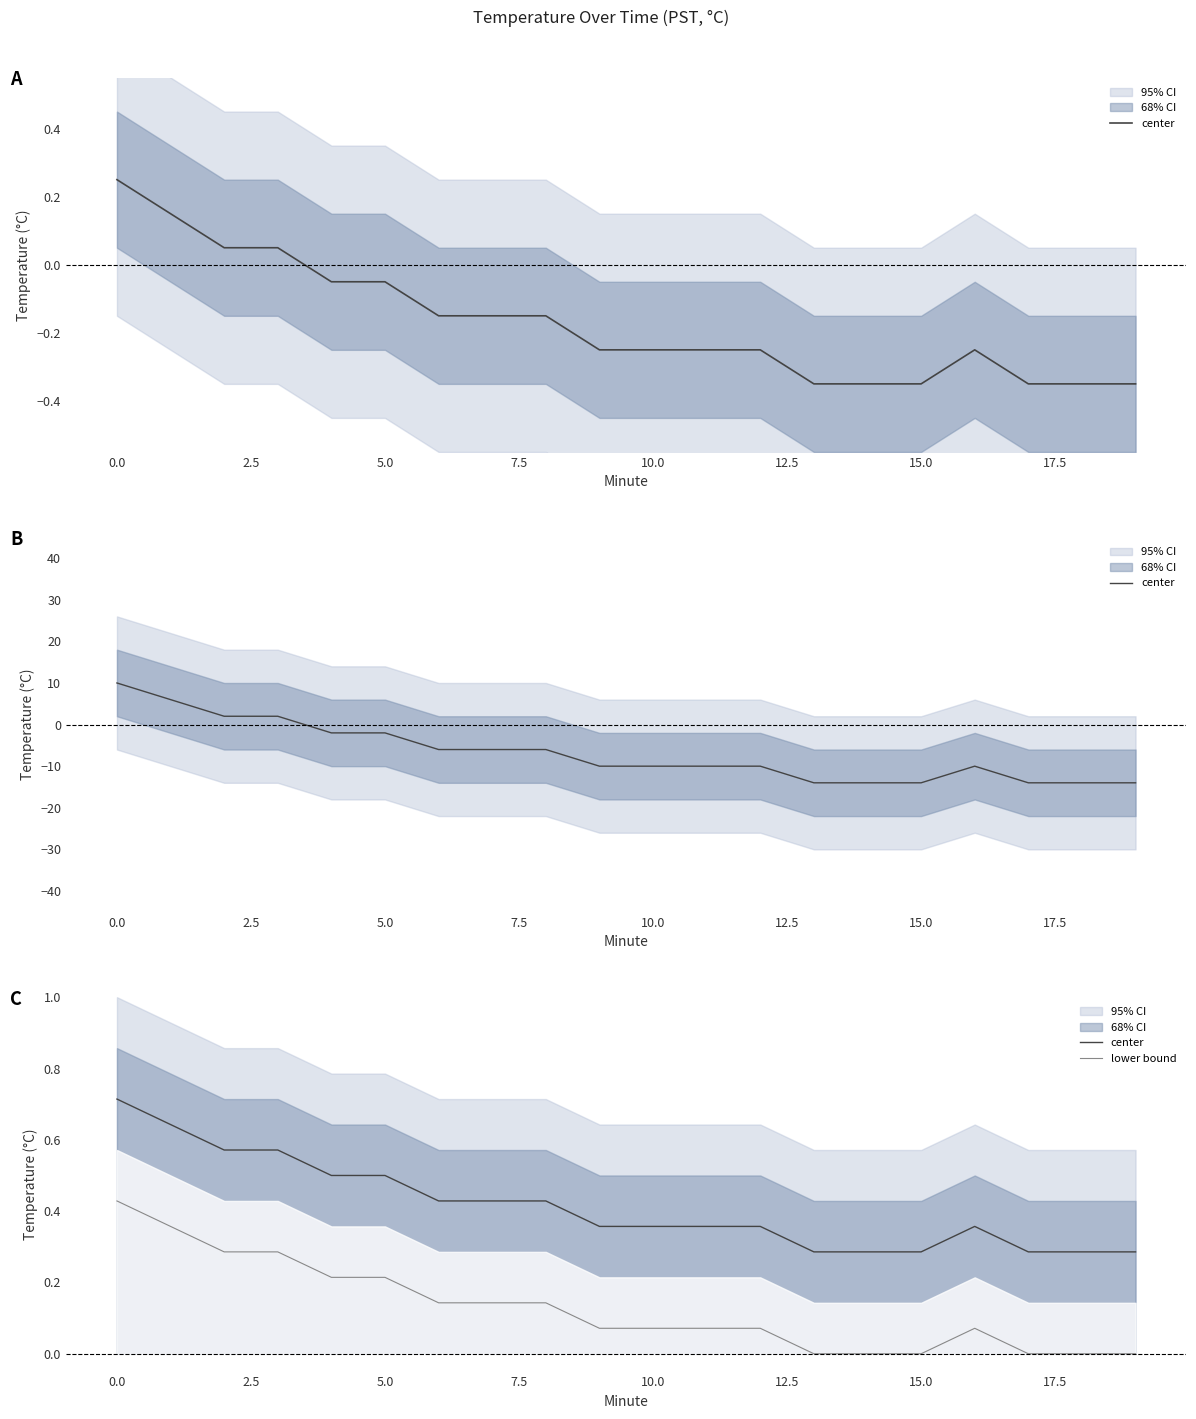

Reading left to right, transcribe all the data shown in this chart.

center: 0.7	0.6	0.6	0.6	0.5	0.5	0.4	0.4	0.4	0.4	0.4	0.4	0.4	0.3	0.3	0.3	0.4	0.3	0.3	0.3
lower bound: 0.4	0.4	0.3	0.3	0.2	0.2	0.1	0.1	0.1	0.1	0.1	0.1	0.1	0.0	0.0	0.0	0.1	0.0	0.0	0.0